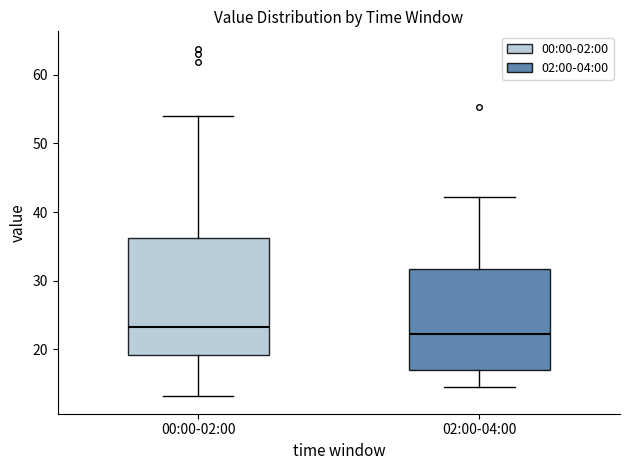

Reading left to right, transcribe this box plot: for each box, give where its median line is, the range the box spans, and where its two whiskers end, as read against the y-axis. The values are not printed on the chart, so give them approximately, as read against the axis.

00:00-02:00: median 23, box 19 to 36, whiskers 13 to 54
02:00-04:00: median 22, box 17 to 32, whiskers 15 to 42